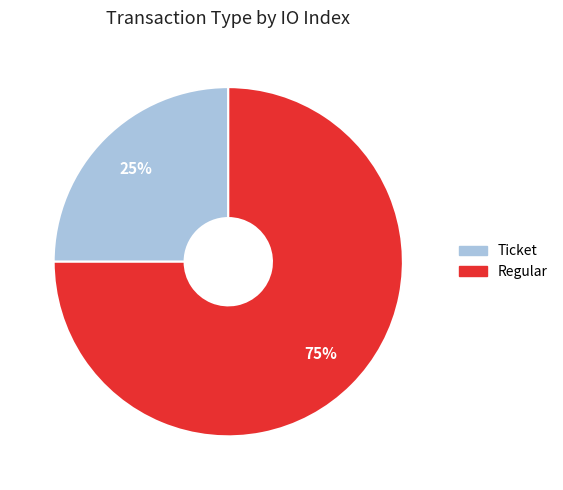

Count the number of slices in the pie.

2